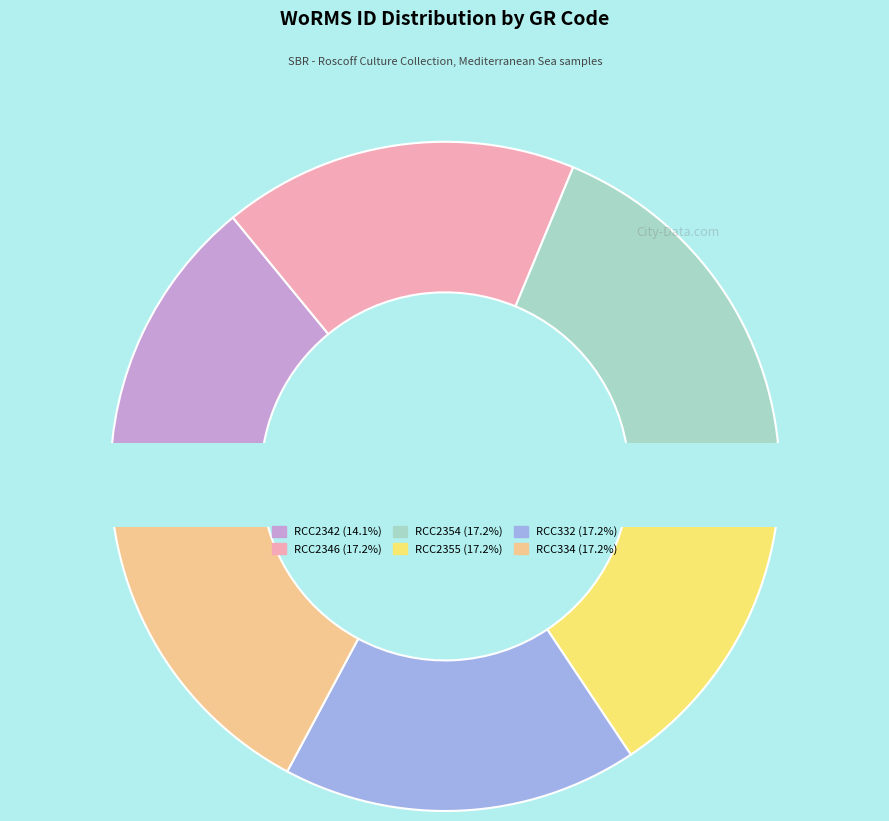

How many segments does this pie chart have?

6